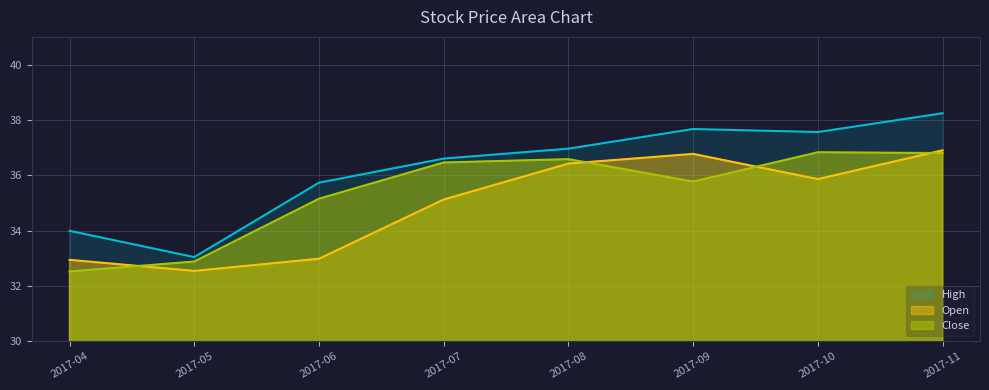

What is the difference between the maximum and minimum values in the High series?

5.2